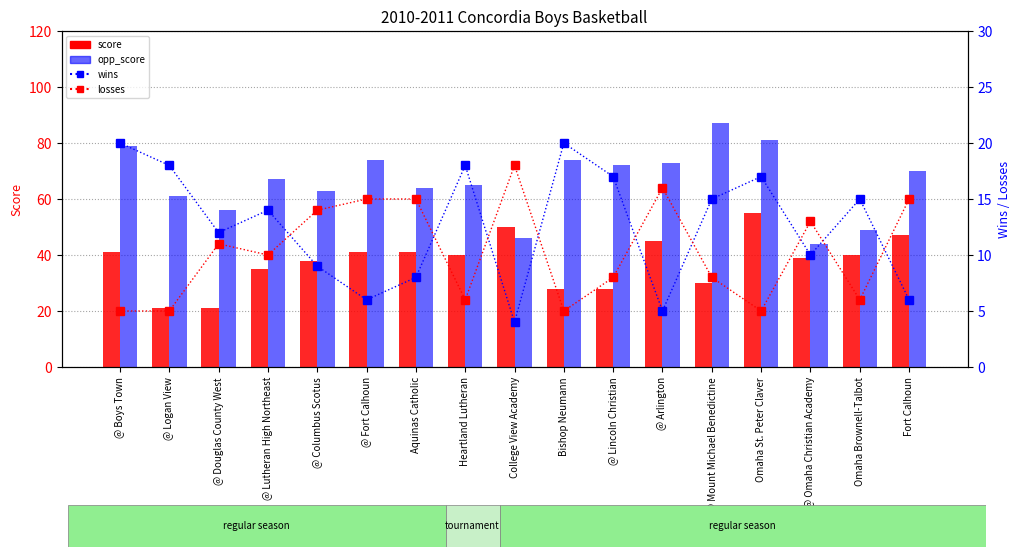

What is the value of the opp_score bar at the 17th from the left?

70